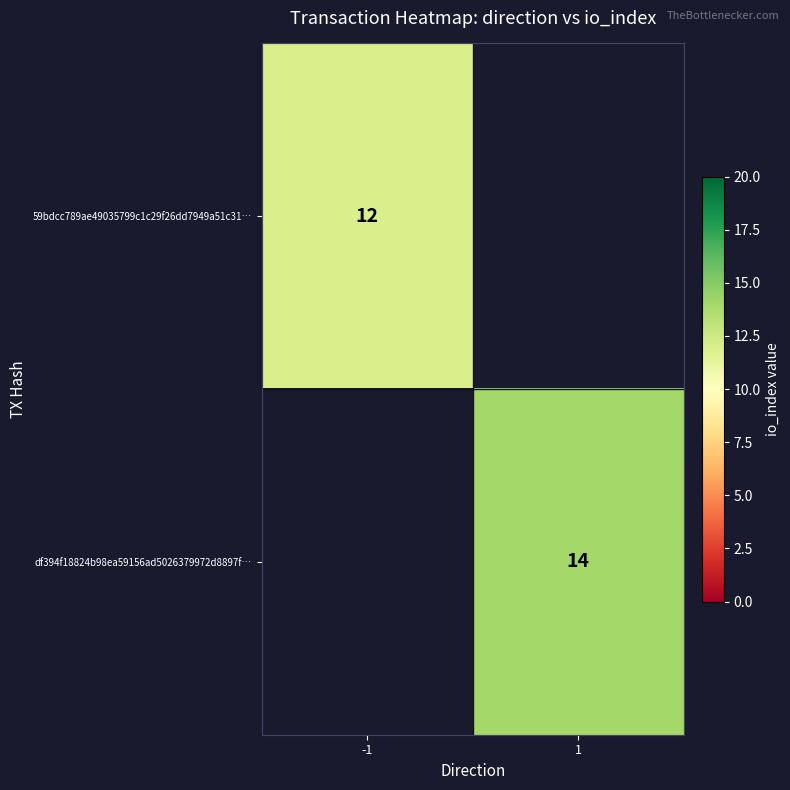

Which label corresponds to the largest value in the chart?

1